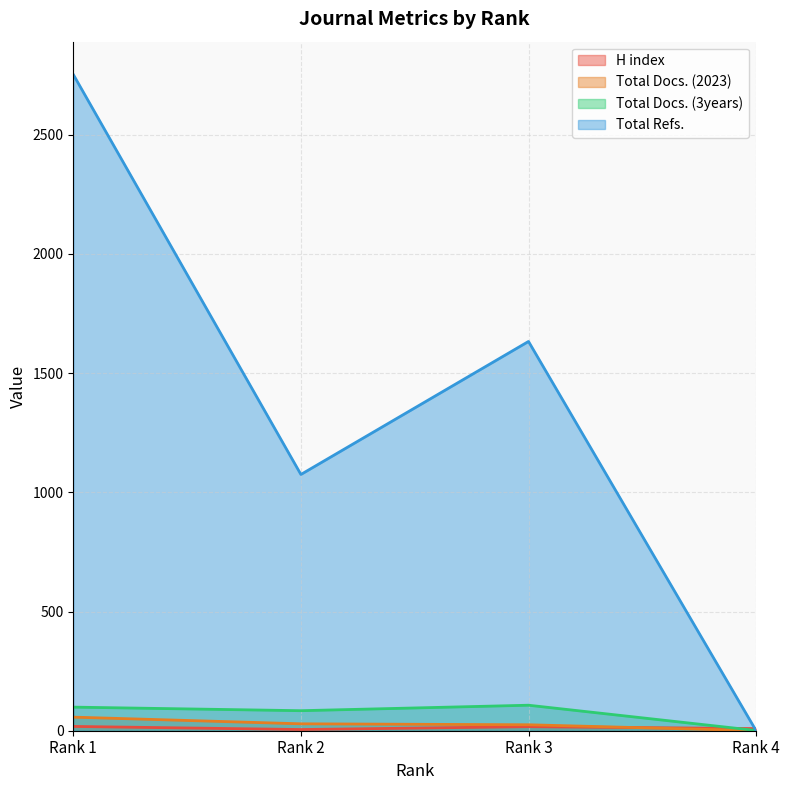

How many values in Total Docs. (2023) are above zero?

3